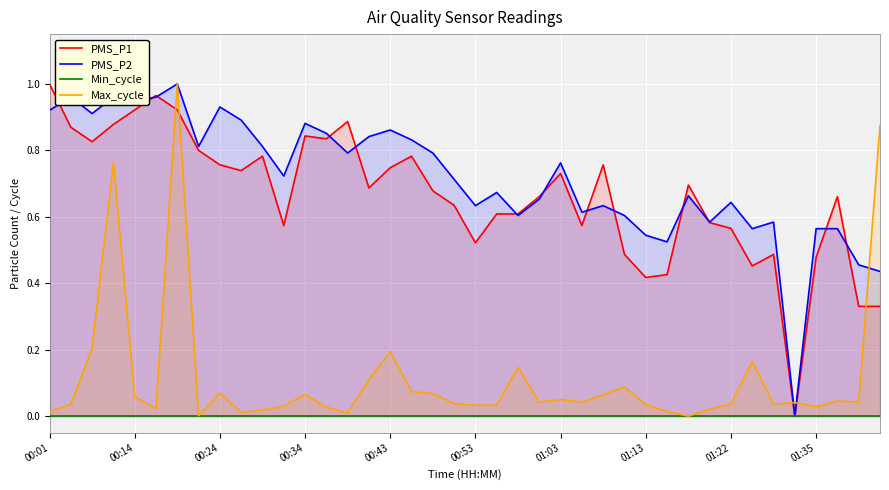

The Max_cycle series shows 0.1 at 01:13. True or false?

False